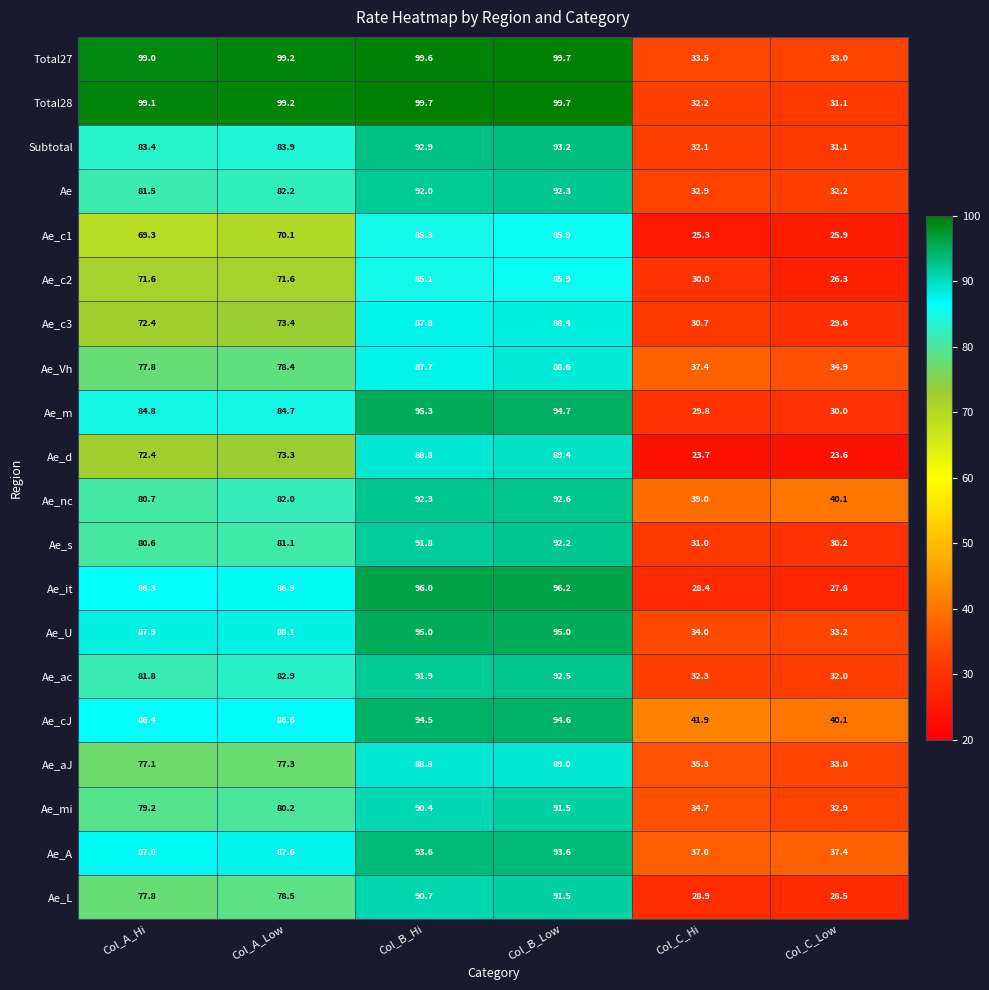

What is the average value of the Subtotal series?

69.4